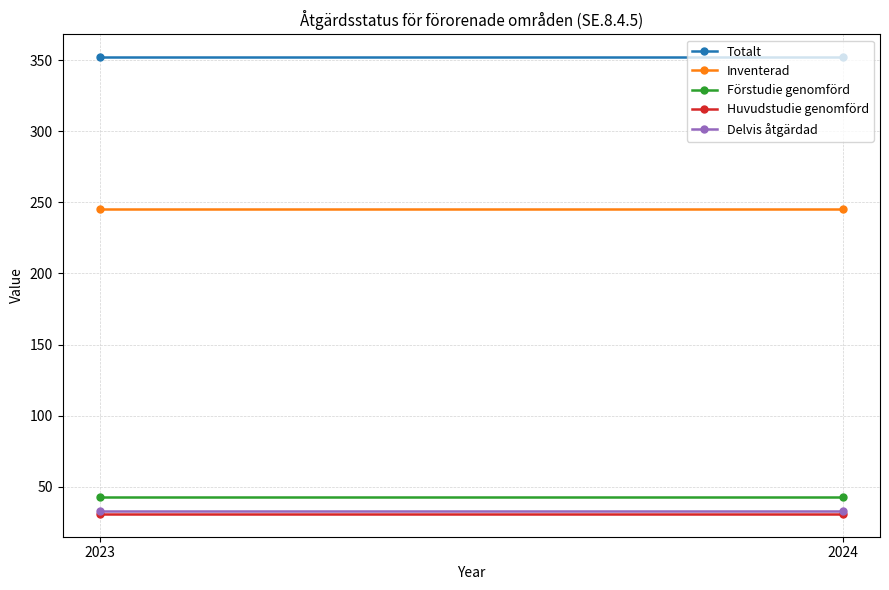

Which has a higher value, 2023 or 2024?

2023